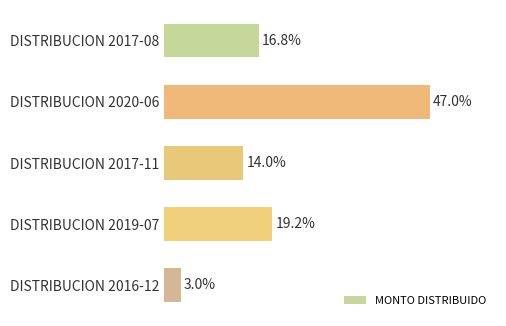

What is the label of the 2nd bar from the bottom?

DISTRIBUCION 2019-07